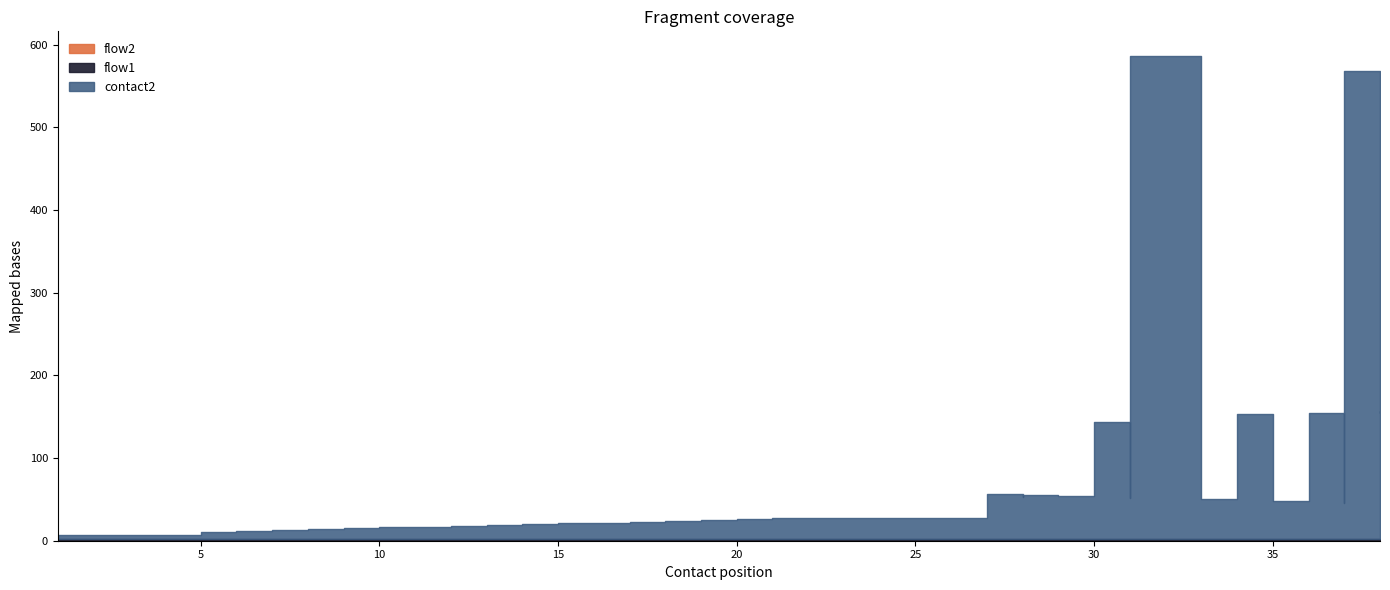

True or false: flow2 has a value of 1 at 11.

False